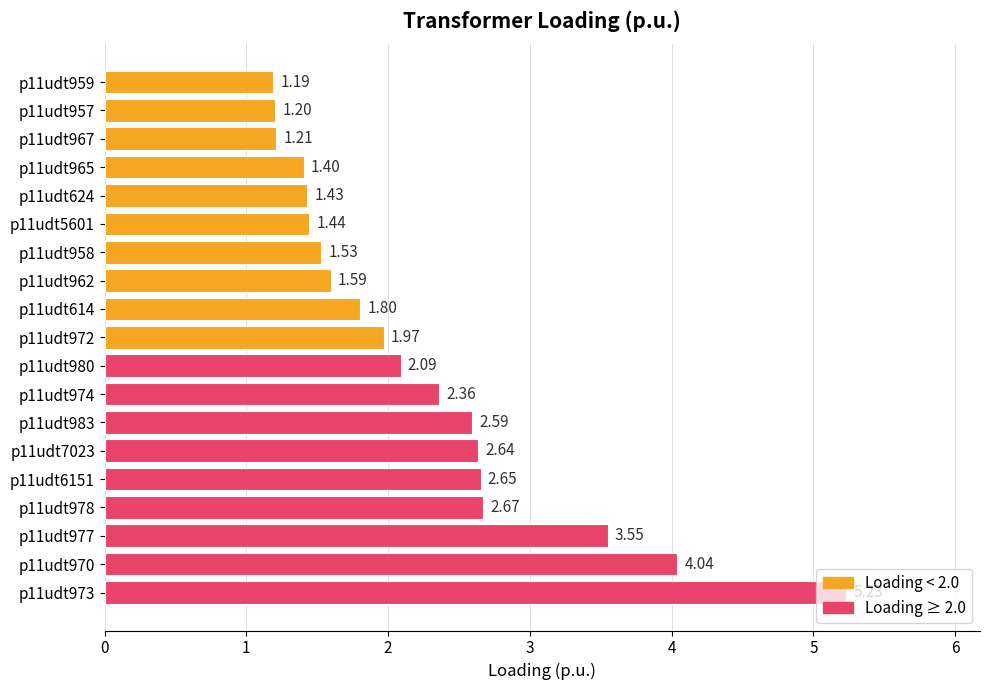

Count the number of categories in the chart.

19